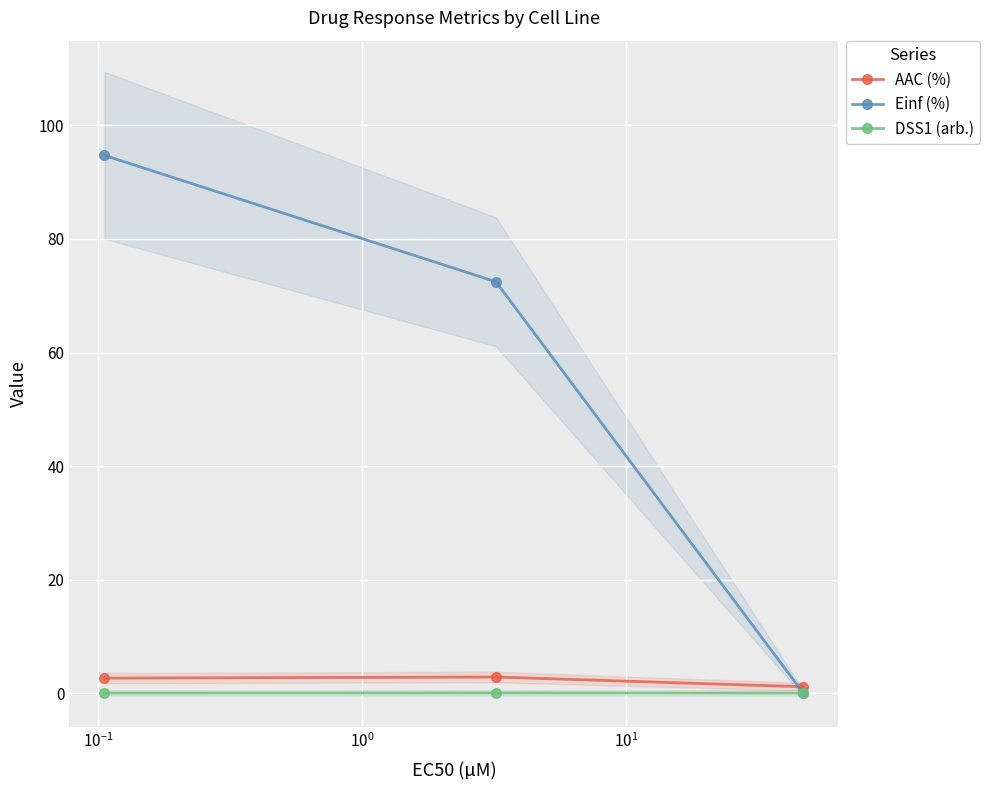

Which series has the largest total across all categories?

Einf (%)